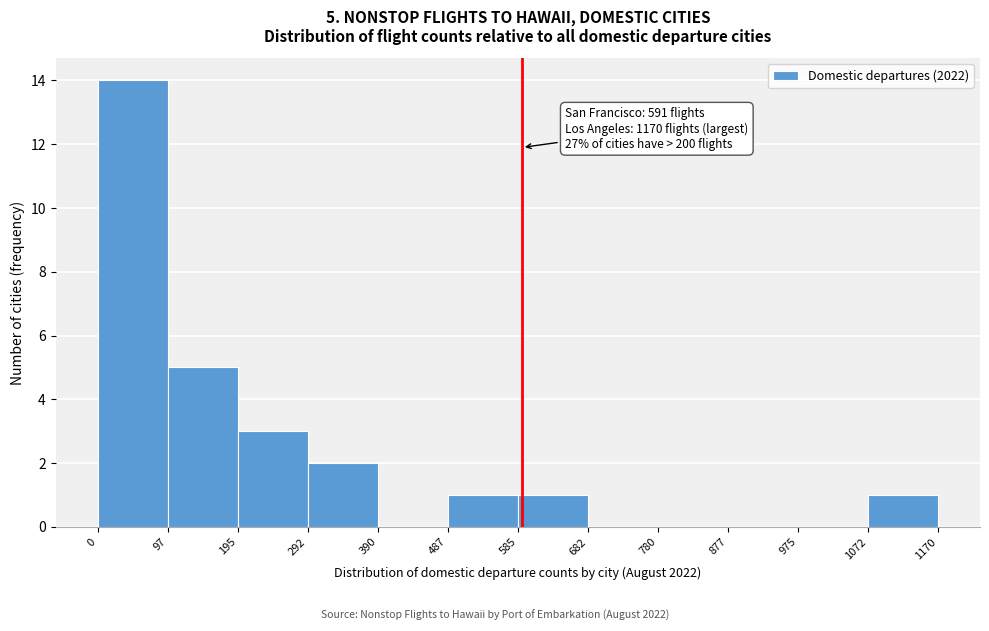

Over which range of the x-axis is the bar tallest?

0 to 97